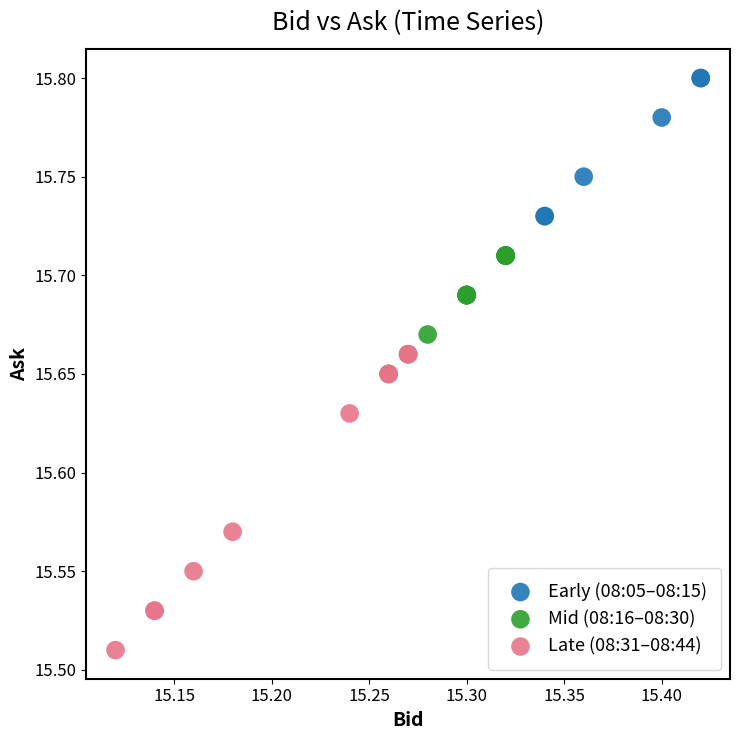

Which series reaches the maximum Y coordinate?

Early (08:05–08:15)